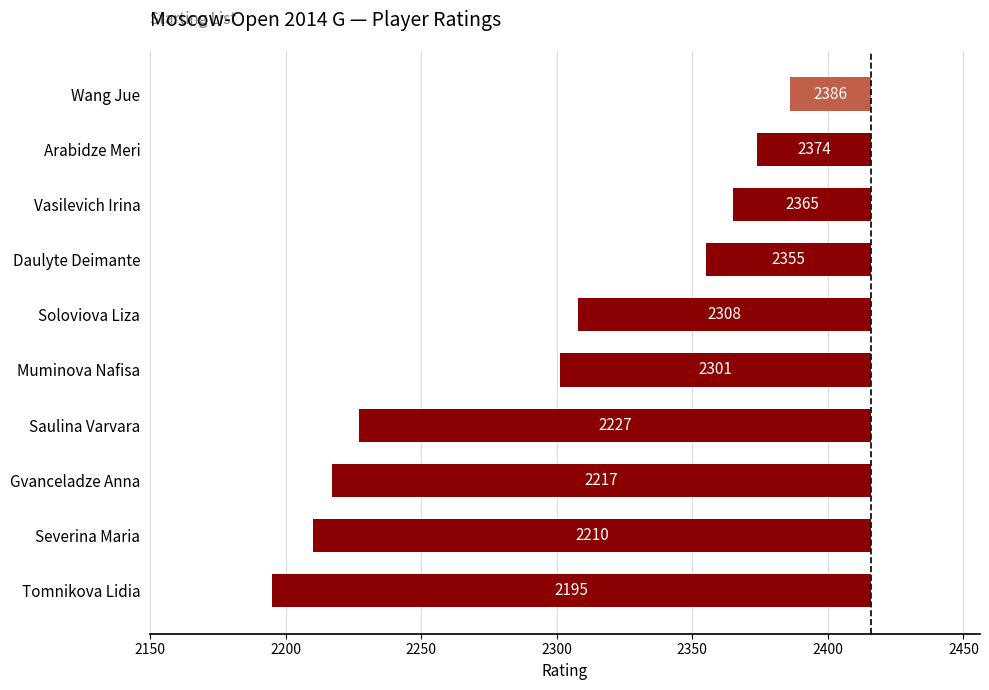

What is the sum of all values?

-1222